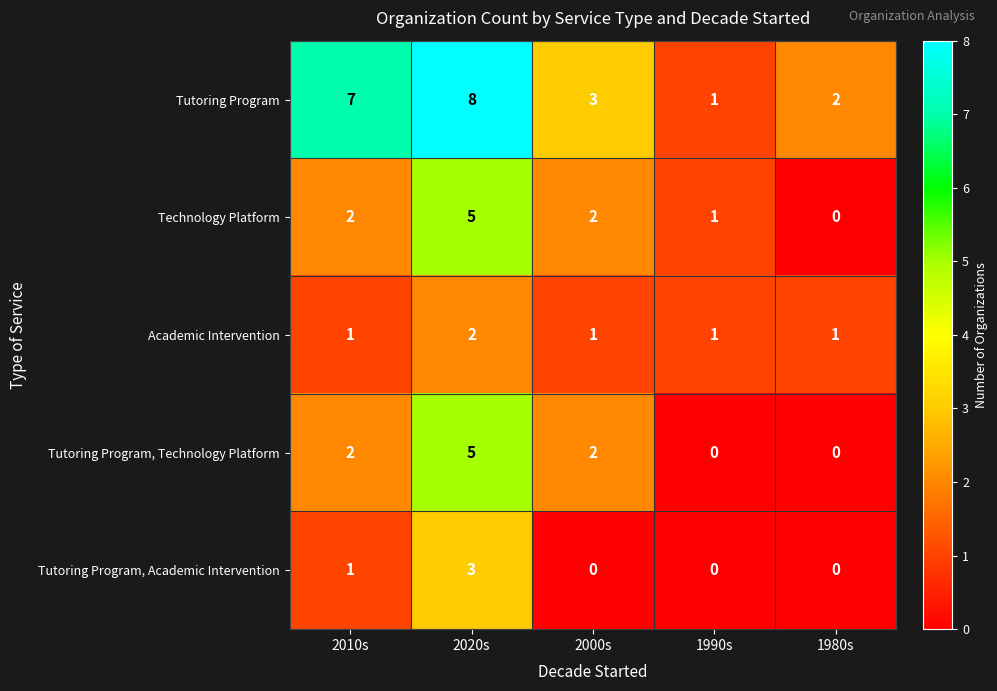

Count the number of data series in this chart.

5